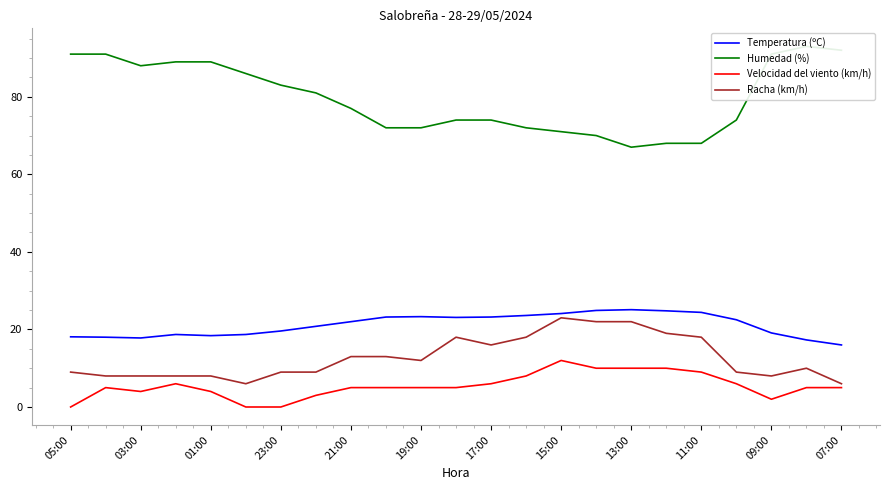

Is it true that Temperatura (ºC) equals 32.8 at 01:00?

False